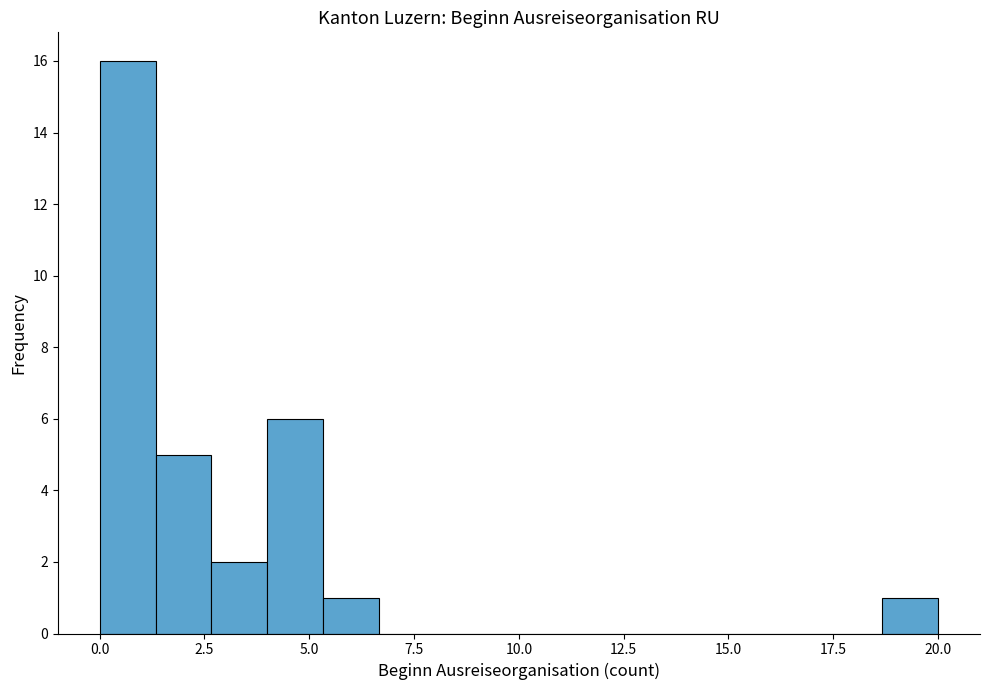

Read against the x-axis, roughly where is the centre of the tallest bar?

0.5